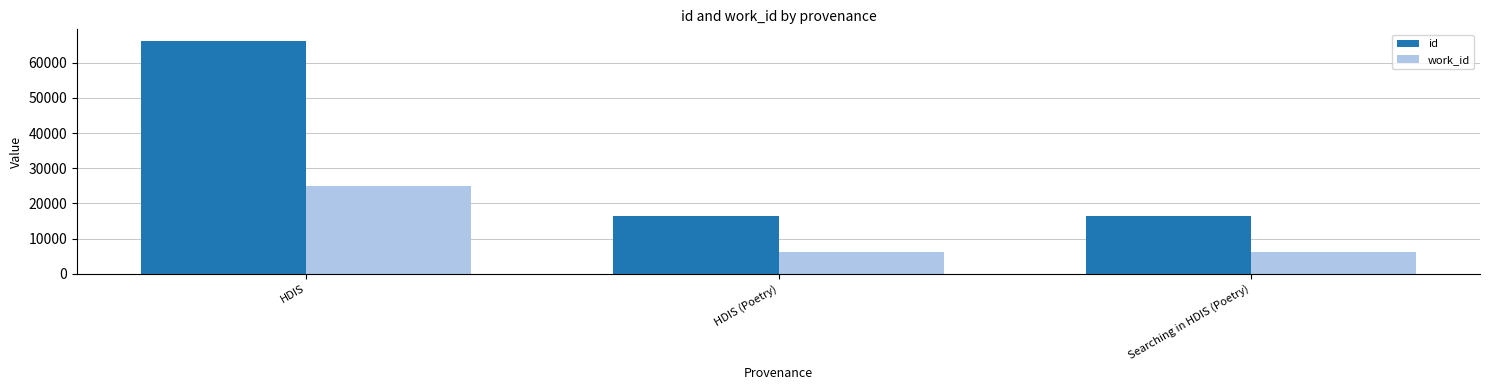

What is the difference between the maximum and second lowest values in the work_id series?

18751